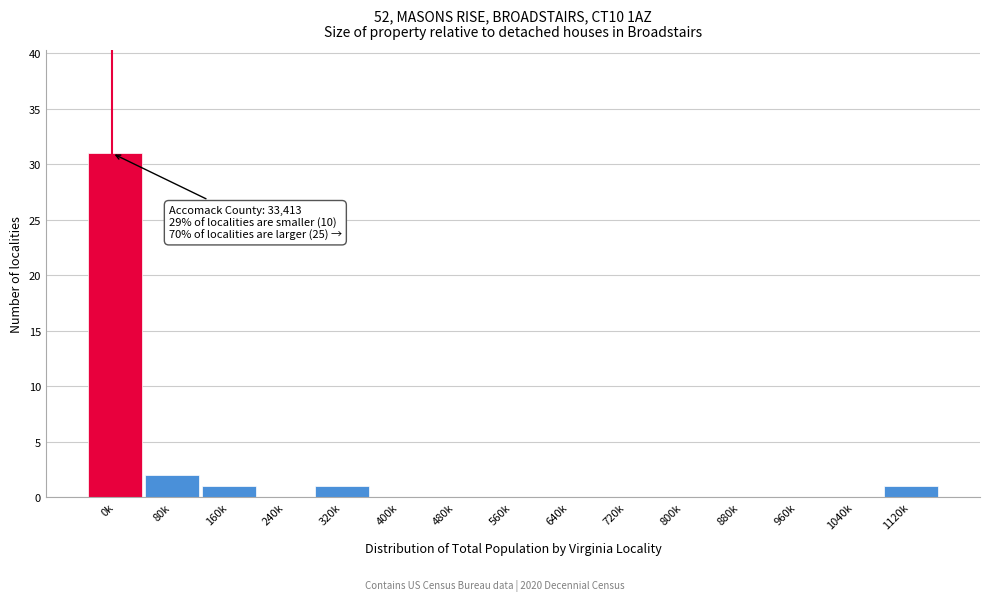

Reading right to left, extract all data points from this chart.

1120k=1	1040k=0	960k=0	880k=0	800k=0	720k=0	640k=0	560k=0	480k=0	400k=0	320k=1	240k=0	160k=1	80k=2	0k=31